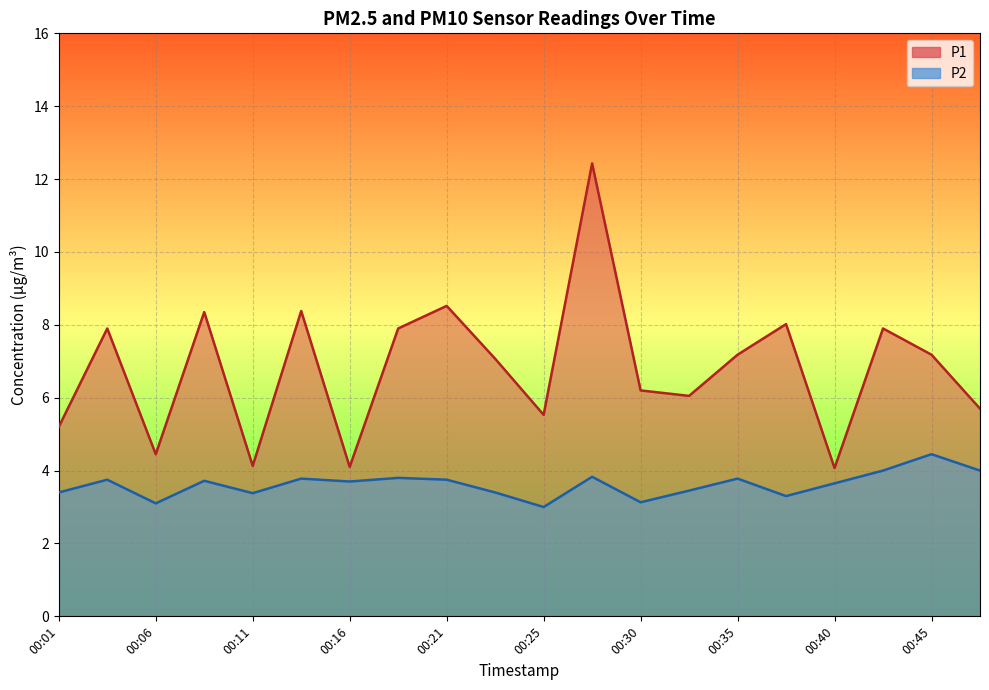

Does the chart display data point markers on the line(s)?

No